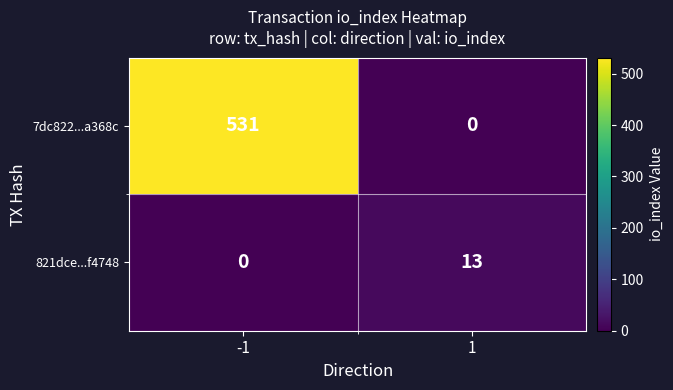

List the series in order of their peak value, highest first.

7dc822...a368c, 821dce...f4748